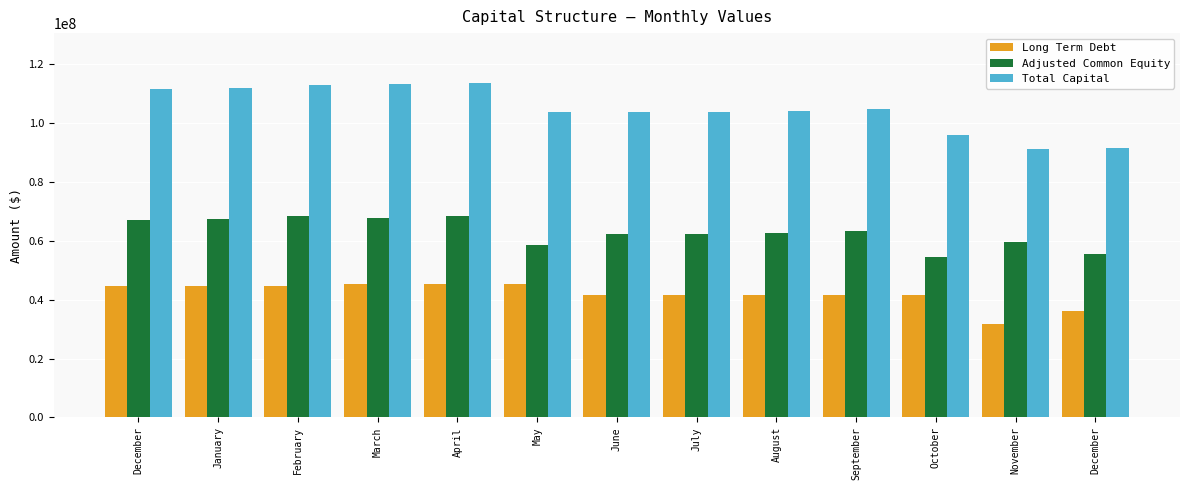

How many groups of bars are there?

13